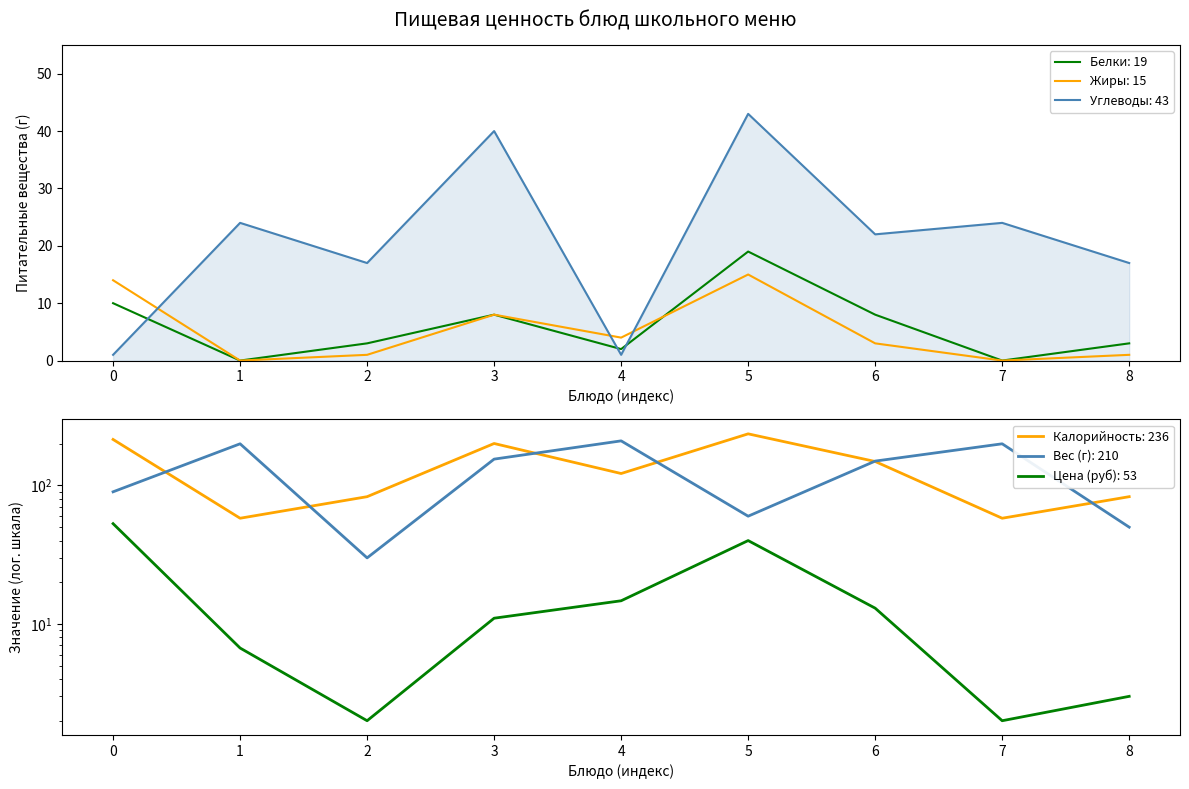

The value of Белки: 19 at 0 is 10. True or false?

True